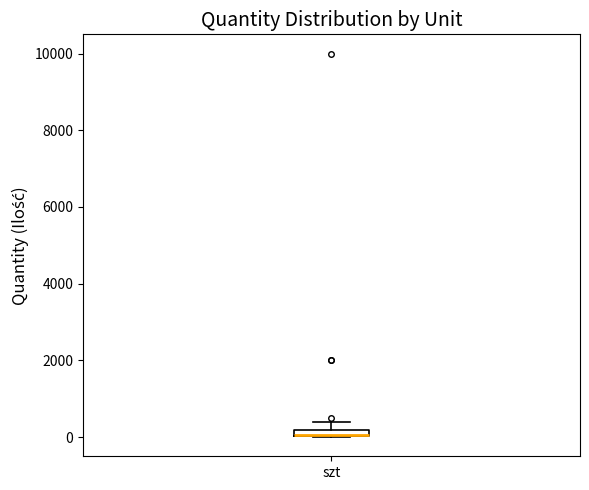

Where is the upper edge of the box for szt on the y-axis? The values are not printed on the chart, so give them approximately, as read against the axis.

200